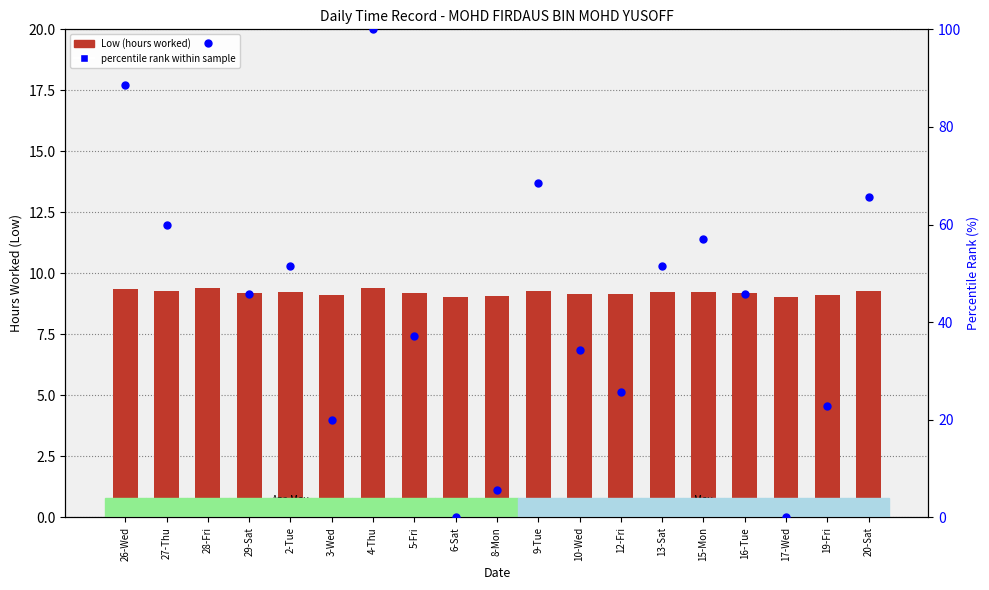

Which series has the largest total across all categories?

percentile rank within sample